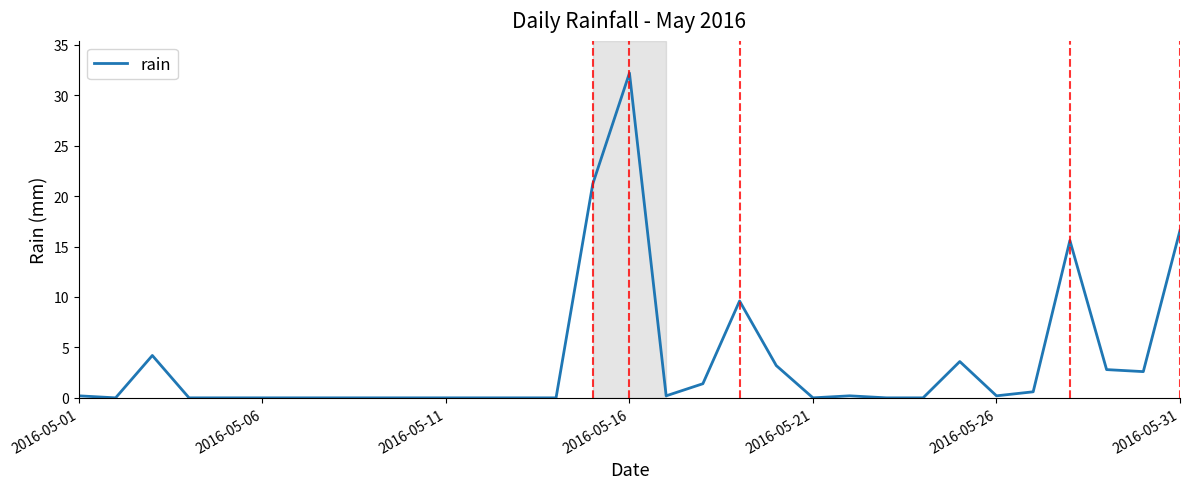

What is the maximum value shown in the chart?

32.2